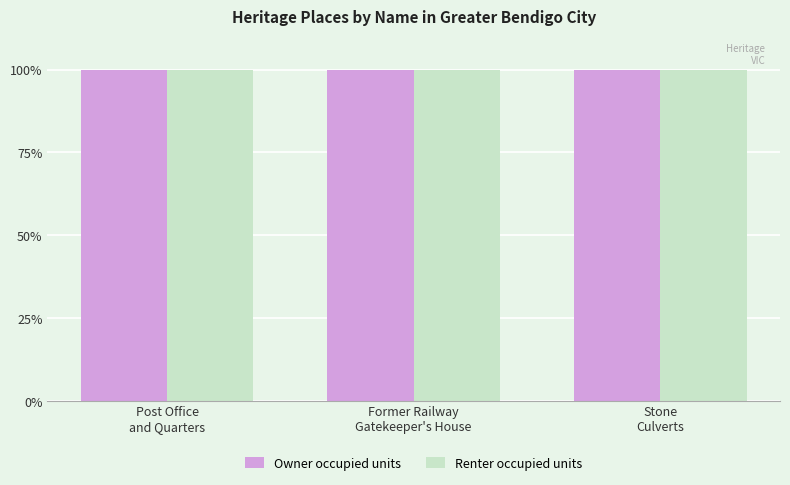

What is the maximum value shown in the chart?

100.0